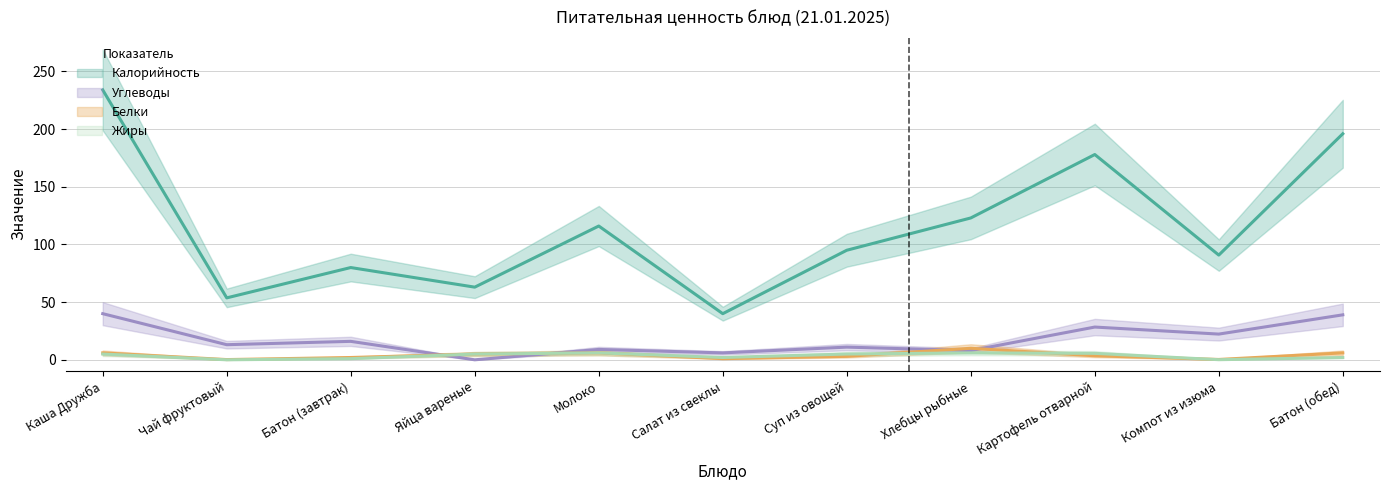

Where is the first local maximum for Калорийность?

Батон (завтрак)